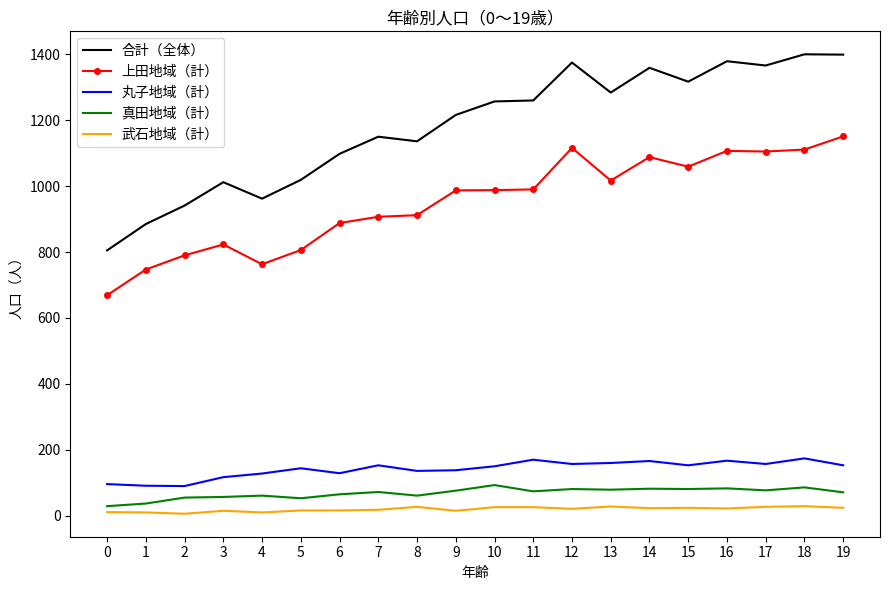

Is the value of 丸子地域（計） at 9 greater than the value of 合計（全体） at 19?

No